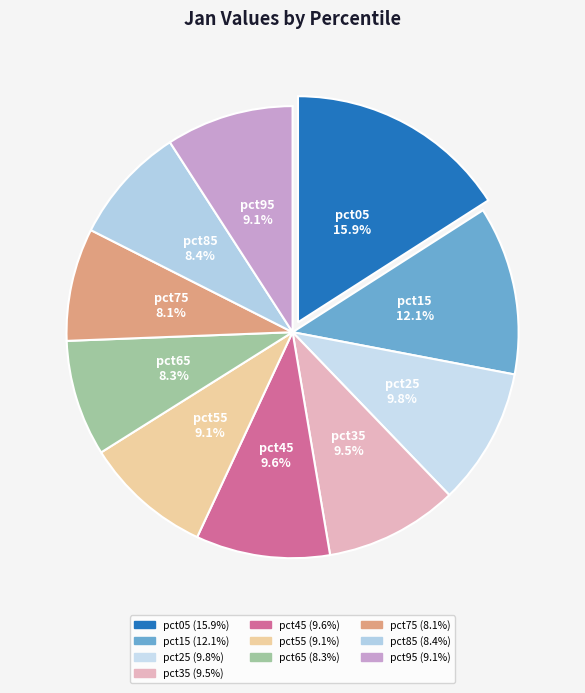

How many slices are in this pie chart?

10